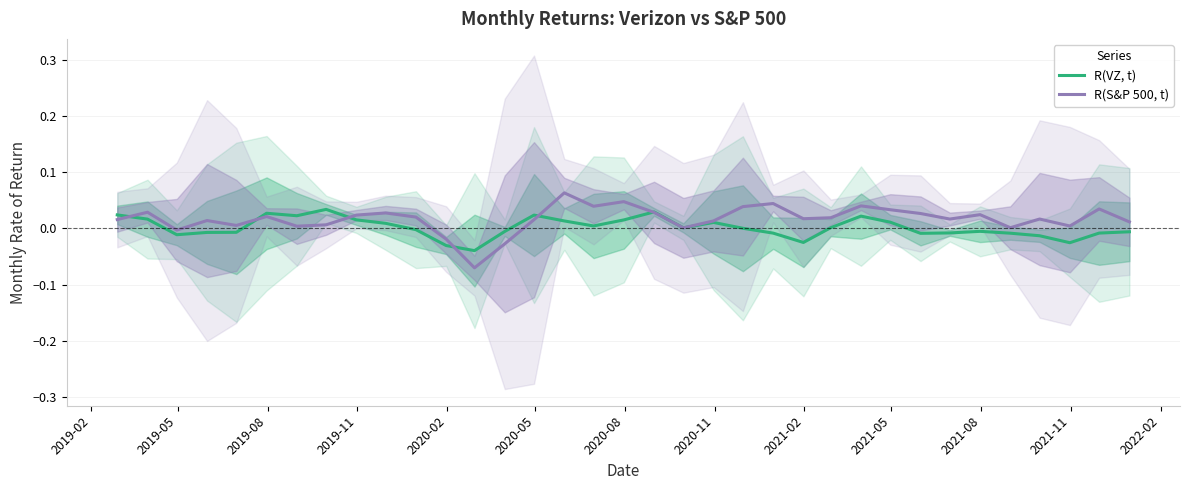

Count the number of data series in this chart.

2